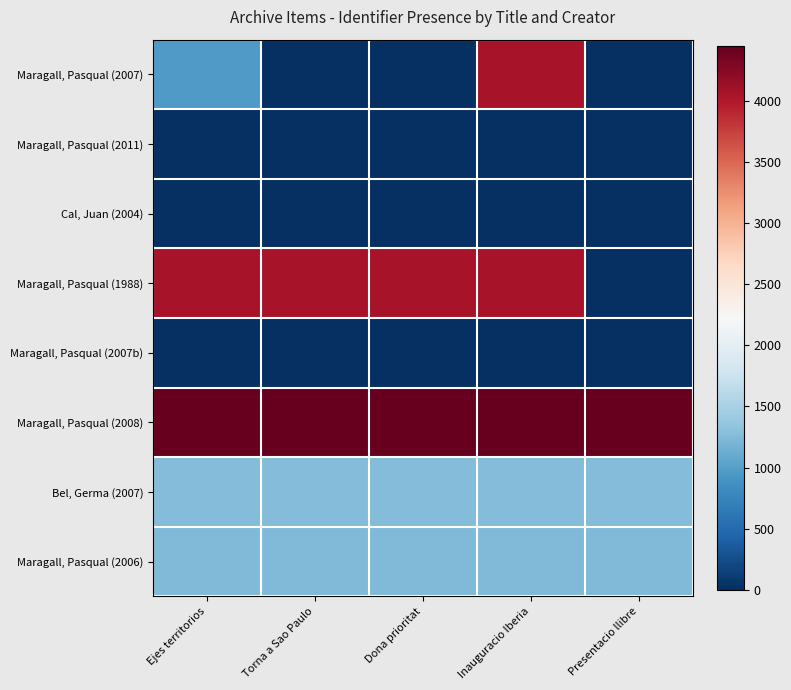

Reading left to right, extract all data points from this chart.

Maragall, Pasqual (2007): Ejes territorios=962	Torna a Sao Paulo=0	Dona prioritat=0	Inauguracio Iberia=4048	Presentacio llibre=0
Maragall, Pasqual (2011): Ejes territorios=0	Torna a Sao Paulo=0	Dona prioritat=0	Inauguracio Iberia=0	Presentacio llibre=0
Cal, Juan (2004): Ejes territorios=0	Torna a Sao Paulo=0	Dona prioritat=0	Inauguracio Iberia=0	Presentacio llibre=0
Maragall, Pasqual (1988): Ejes territorios=4048	Torna a Sao Paulo=4048	Dona prioritat=4048	Inauguracio Iberia=4048	Presentacio llibre=0
Maragall, Pasqual (2007b): Ejes territorios=0	Torna a Sao Paulo=0	Dona prioritat=0	Inauguracio Iberia=0	Presentacio llibre=0
Maragall, Pasqual (2008): Ejes territorios=4447	Torna a Sao Paulo=4447	Dona prioritat=4447	Inauguracio Iberia=4447	Presentacio llibre=4447
Bel, Germa (2007): Ejes territorios=1262	Torna a Sao Paulo=1262	Dona prioritat=1262	Inauguracio Iberia=1262	Presentacio llibre=1262
Maragall, Pasqual (2006): Ejes territorios=1235	Torna a Sao Paulo=1235	Dona prioritat=1235	Inauguracio Iberia=1235	Presentacio llibre=1235